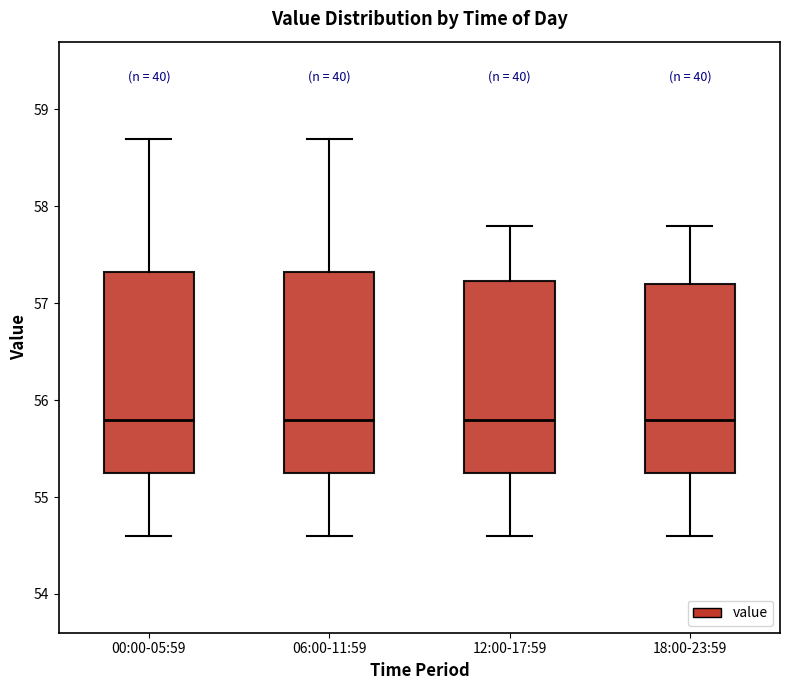

Reading left to right, transcribe this box plot: for each box, give where its median line is, the range the box spans, and where its two whiskers end, as read against the y-axis. The values are not printed on the chart, so give them approximately, as read against the axis.

00:00-05:59: median 55.8, box 55.3 to 57.3, whiskers 54.6 to 58.7
06:00-11:59: median 55.8, box 55.3 to 57.3, whiskers 54.6 to 58.7
12:00-17:59: median 55.8, box 55.3 to 57.2, whiskers 54.6 to 57.8
18:00-23:59: median 55.8, box 55.3 to 57.2, whiskers 54.6 to 57.8